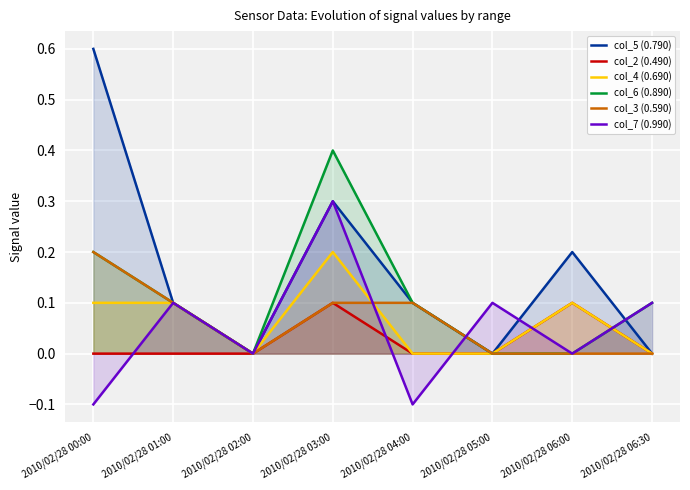

How many categories are shown in the chart?

8